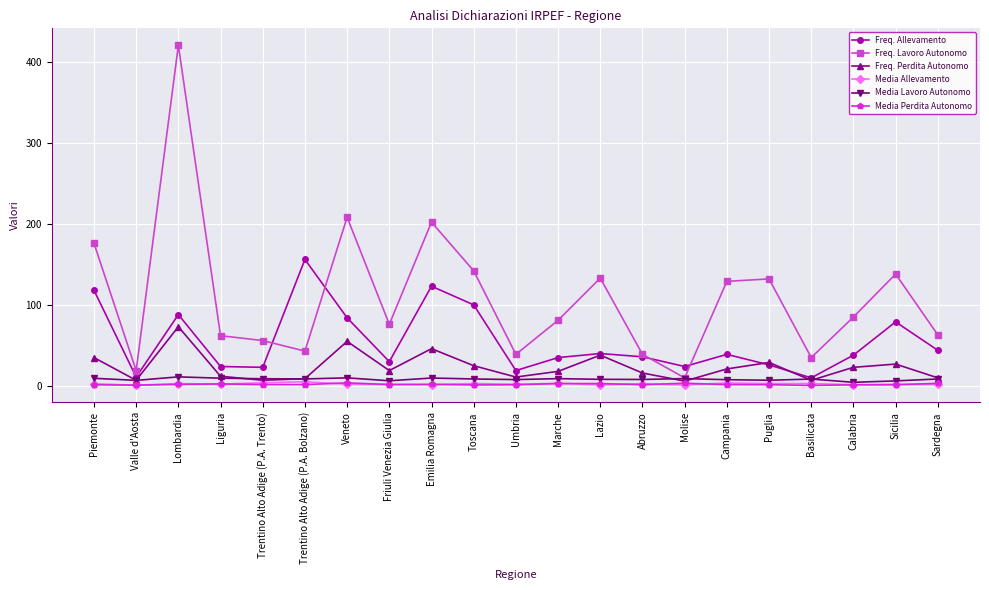

What is the minimum value for Freq. Lavoro Autonomo?

10.0